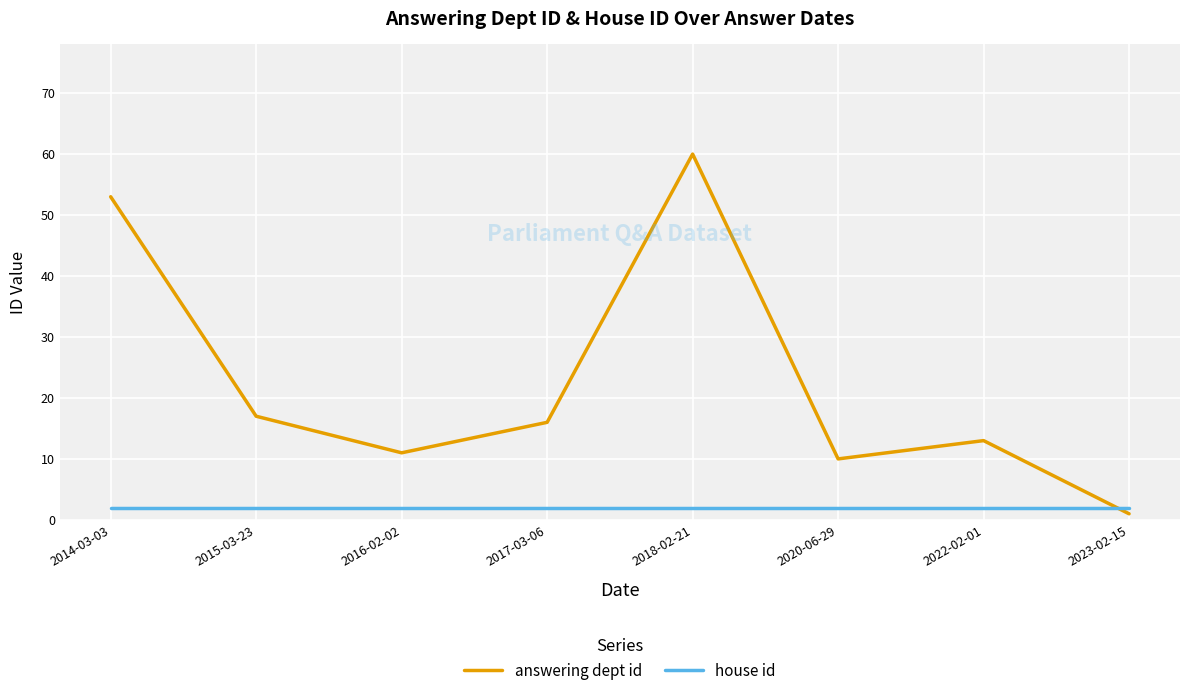

What position from the right is 2016-02-02?

6